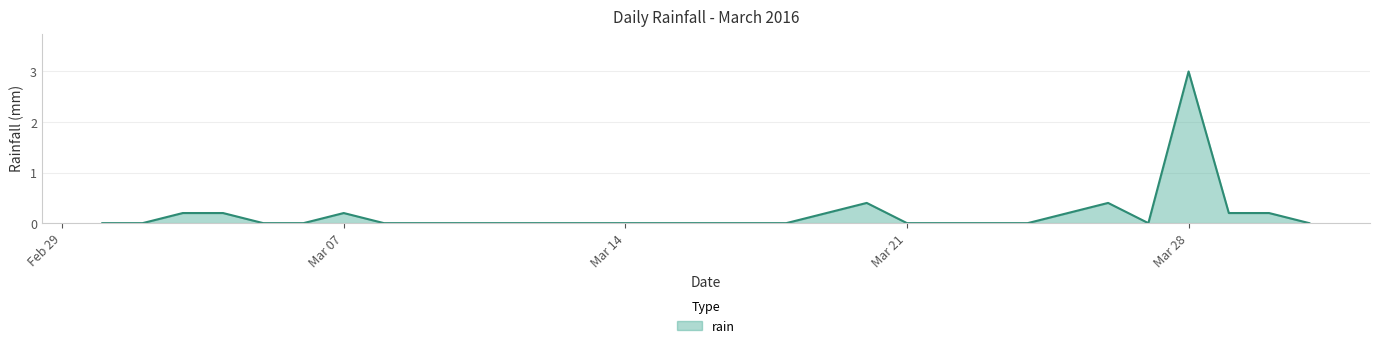

What is the maximum value shown in the chart?

3.0